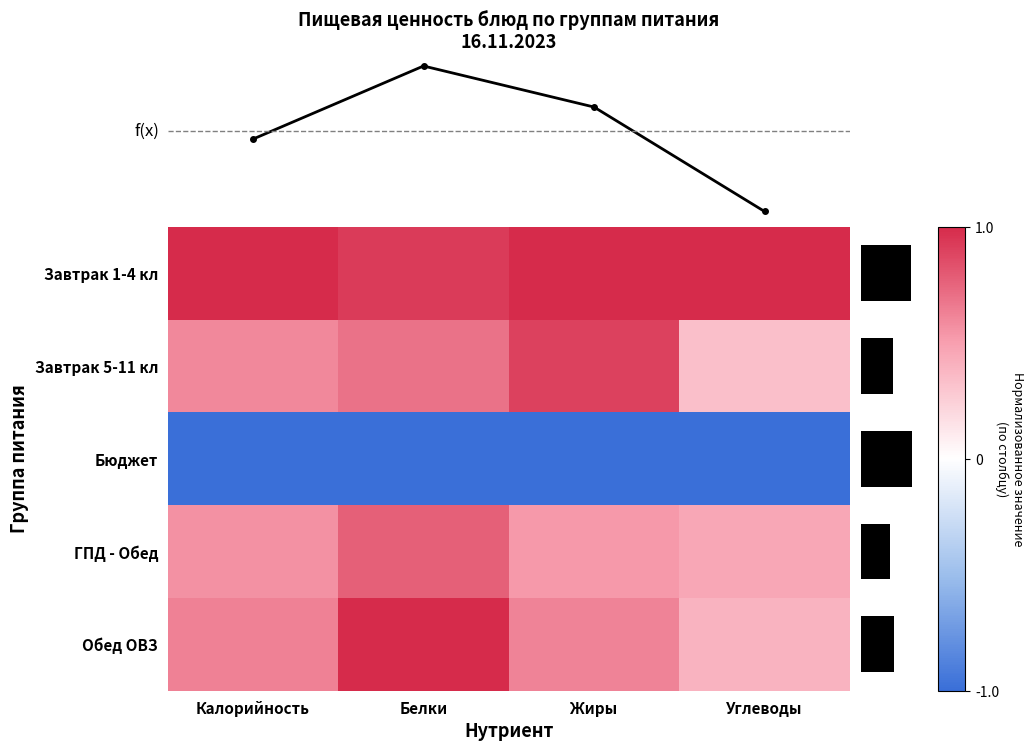

What is the difference between the highest and lowest values at Жиры?

2.0